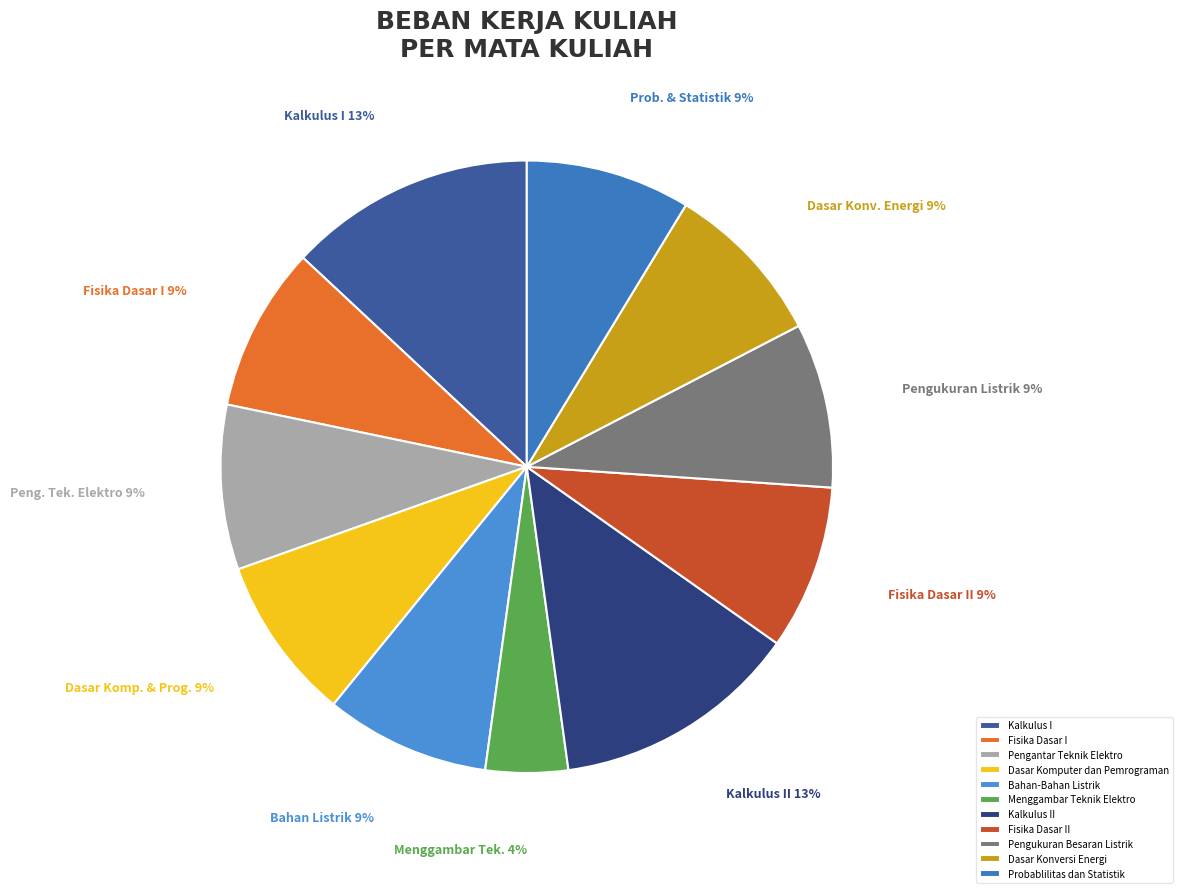

What is the smallest slice in the pie chart?

Menggambar Teknik Elektro